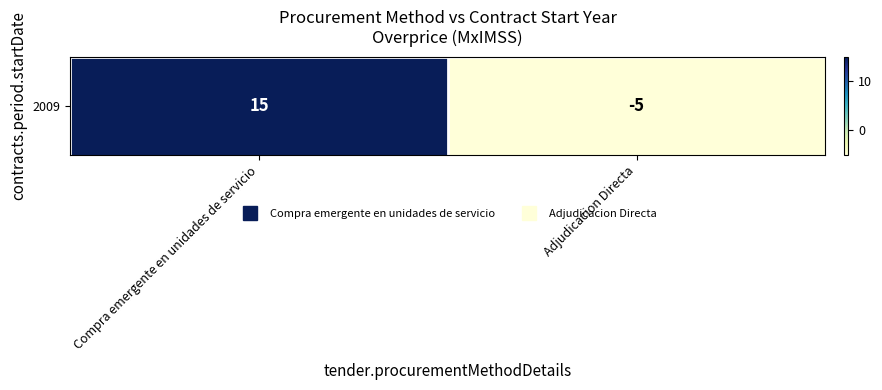

Is it true that the value at Compra emergente en unidades de servicio is 15?

True